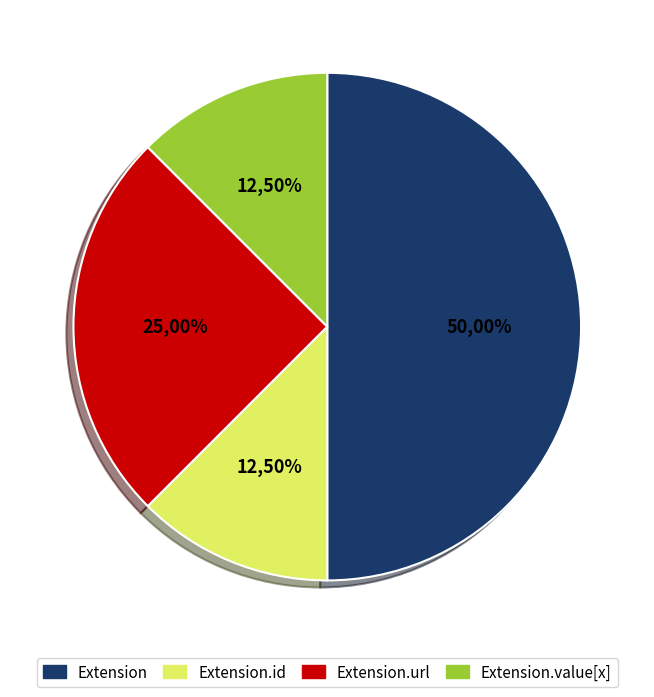

How many slices are in this pie chart?

4